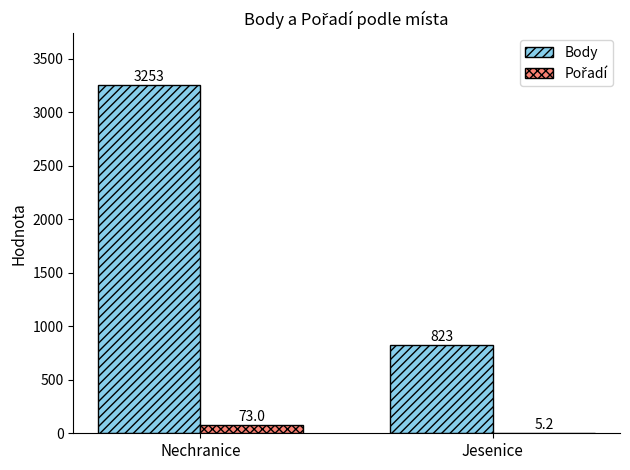

Which category has the highest value across all series?

Nechranice